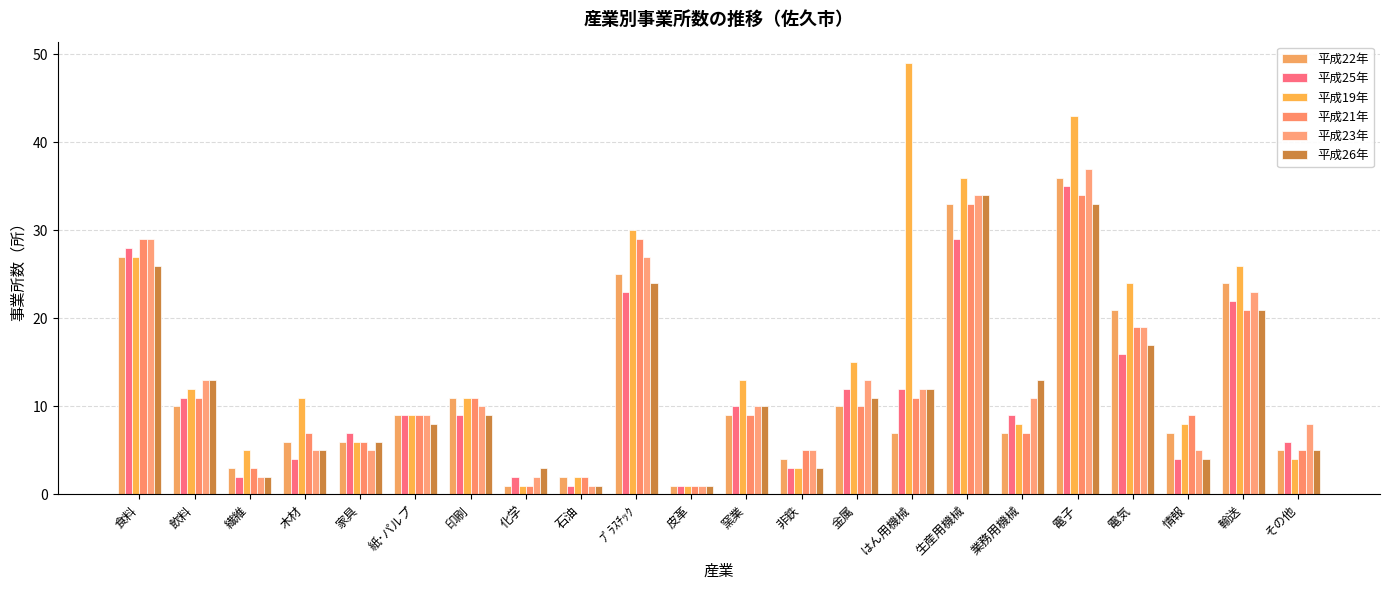

What is the label of the 13th bar from the left?

非鉄